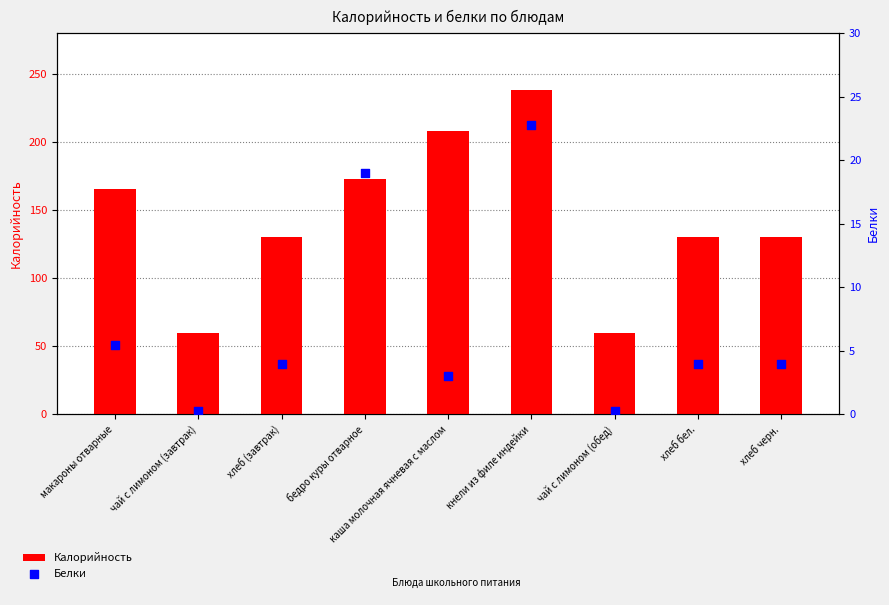

Which series has the largest Y range (max minus min)?

Калорийность